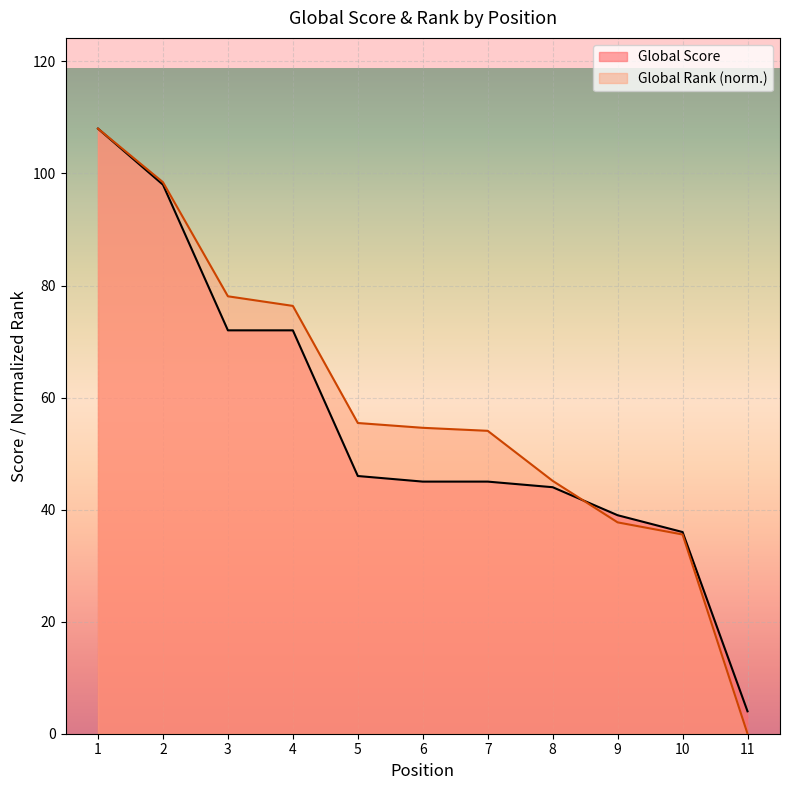

Reading left to right, list all the values displayed in this chart.

Global Score: 1=108.0	2=98.0	3=72.0	4=72.0	5=46.0	6=45.0	7=45.0	8=44.0	9=39.0	10=36.0	11=4.0
Global Rank: 1=108.0	2=98.4	3=78.1	4=76.4	5=55.5	6=54.6	7=54.1	8=45.1	9=37.7	10=35.6	11=0.0